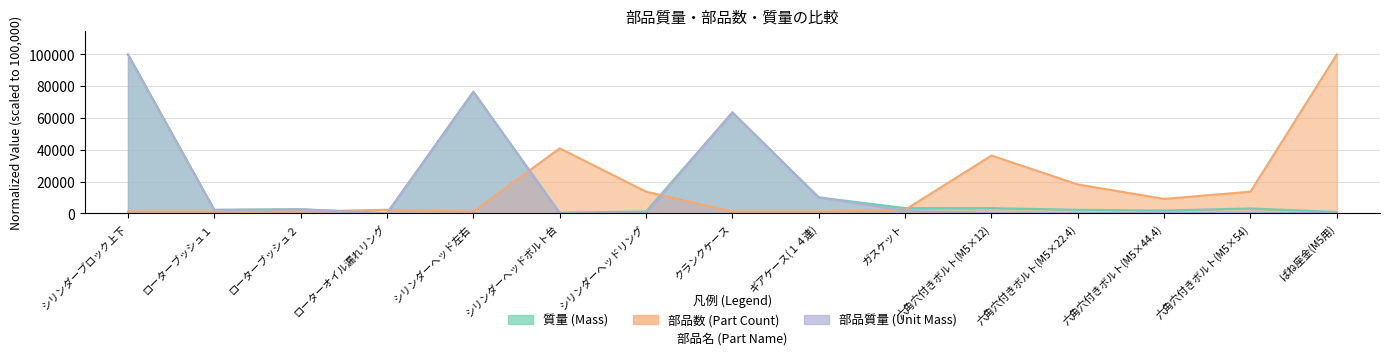

The value of 質量 at 六角穴付きボルト(M5×54) is 3104.7. True or false?

True